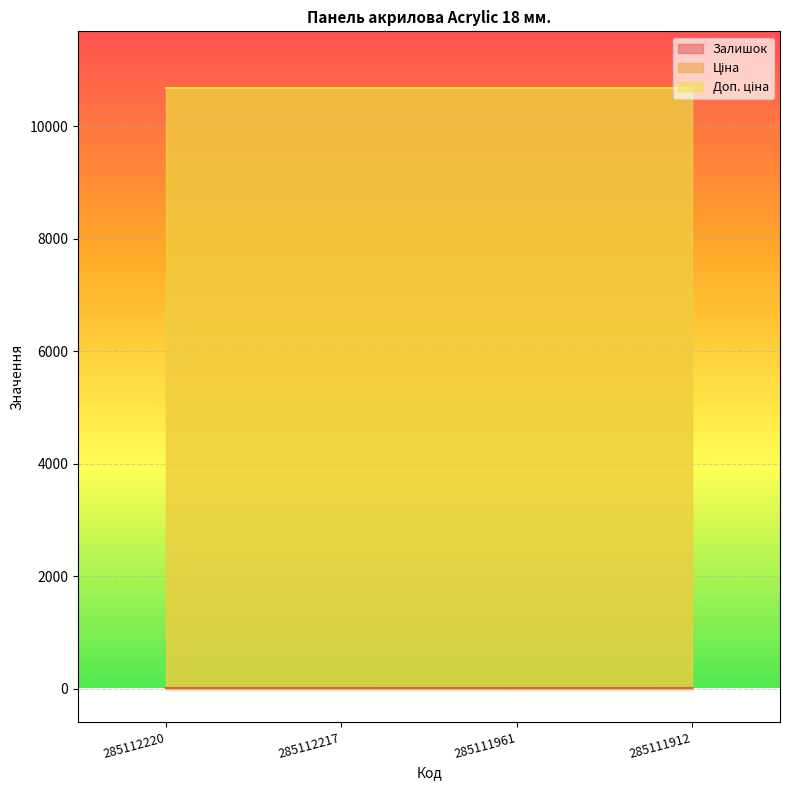

How many values in the Залишок series are below 18?

1